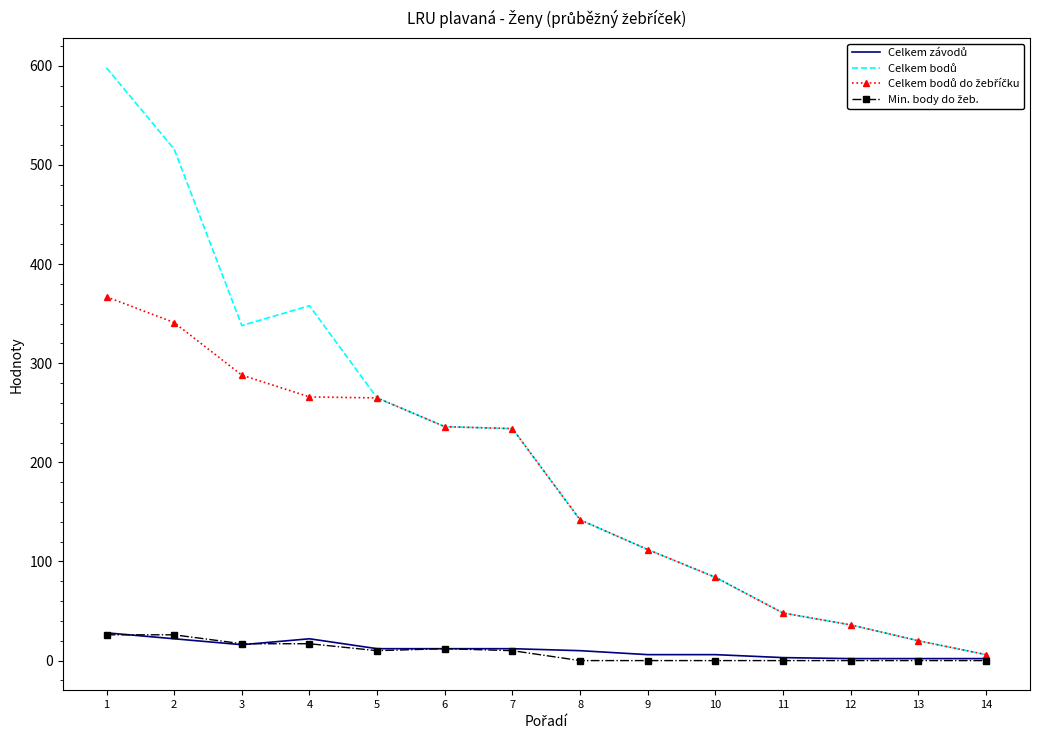

How many lines are shown in the chart?

4